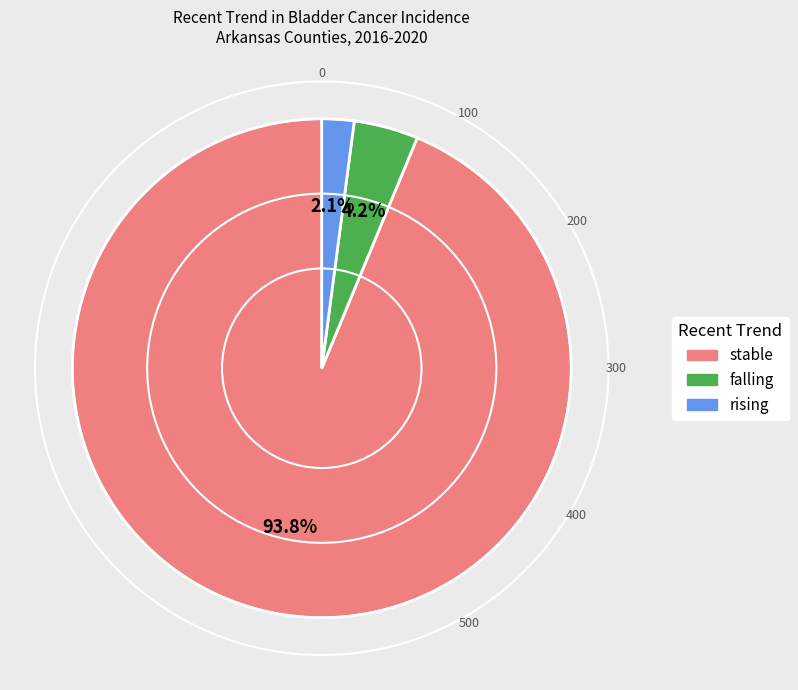

Which slice is the largest?

stable